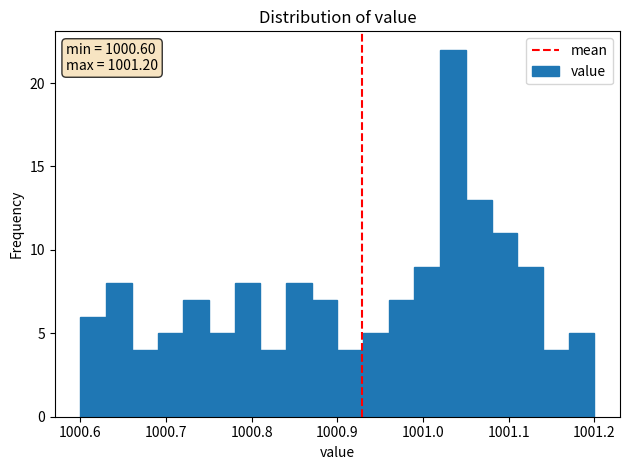

Around what value on the x-axis is the tallest bar? Give the approximate position of its centre, as read against the axis.

1001.04